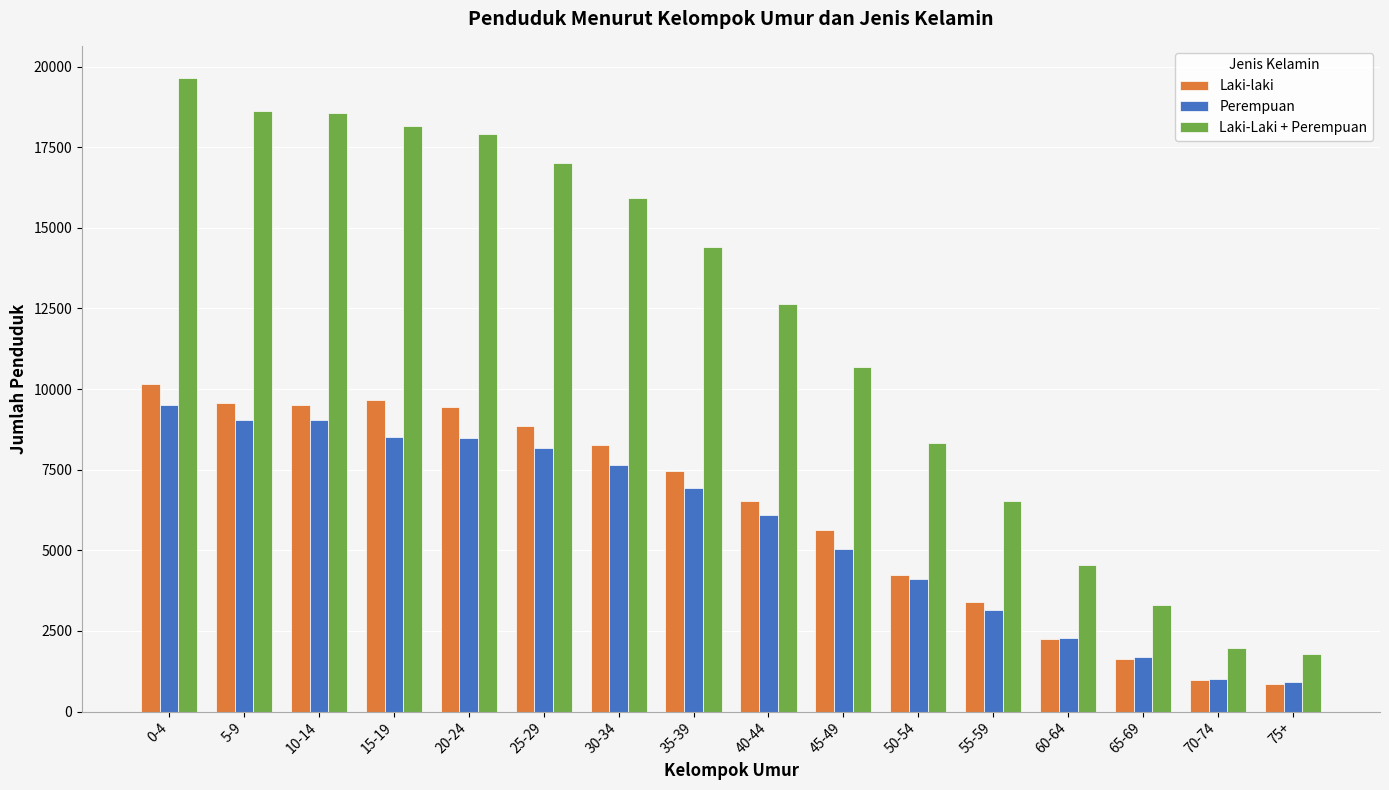

What is the maximum value for Laki-laki?

10163